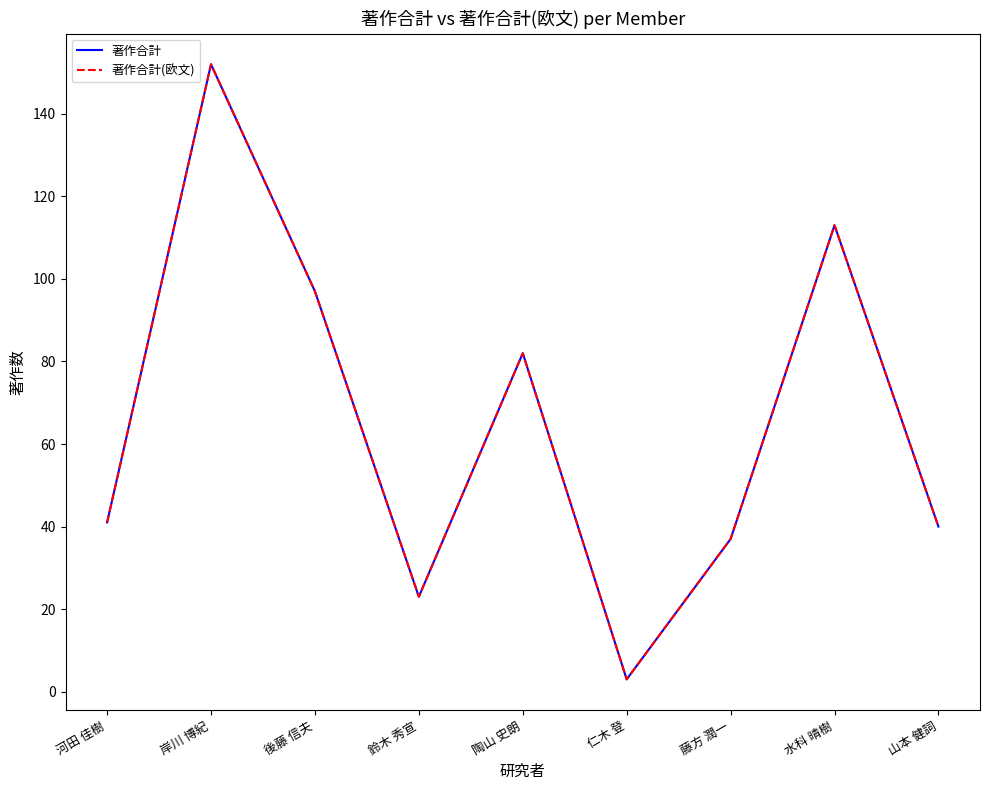

Does the chart display data point markers on the line(s)?

No